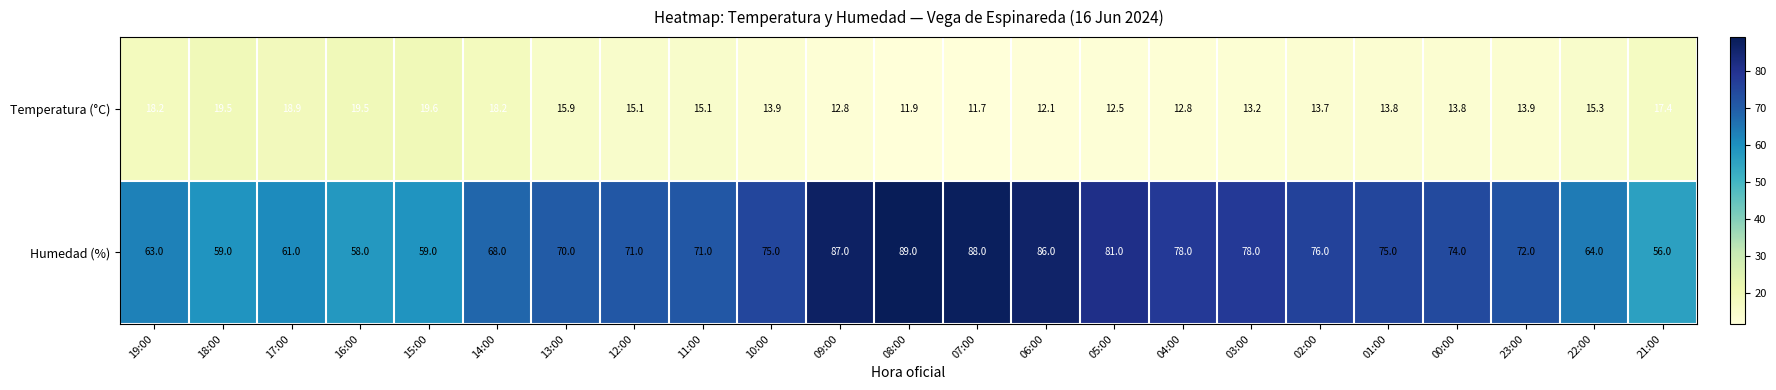

Rank the series by their average value, from highest to lowest.

Humedad (%), Temperatura (°C)